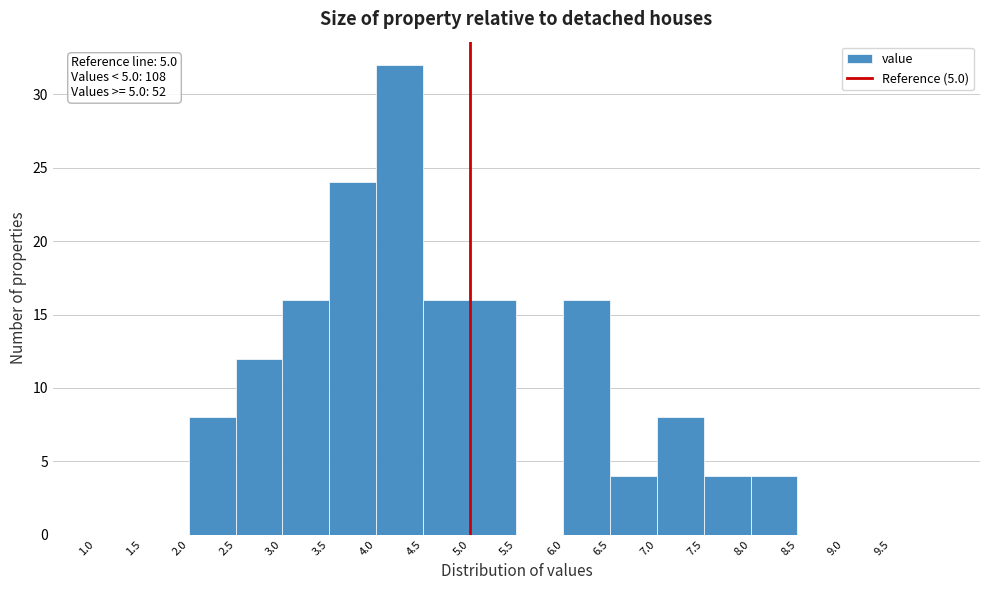

Which range on the x-axis has the tallest bar?

4.0 to 4.5